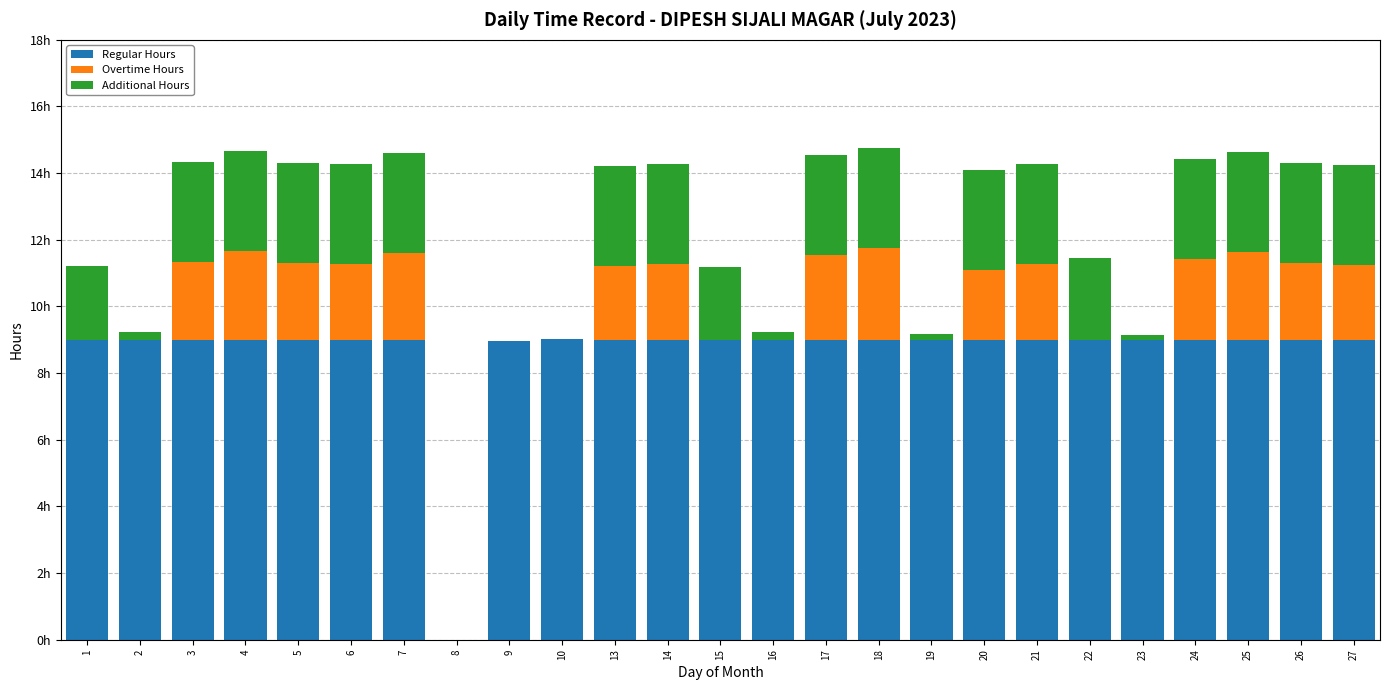

Is it true that Regular Hours equals 2.4 at 18?

False